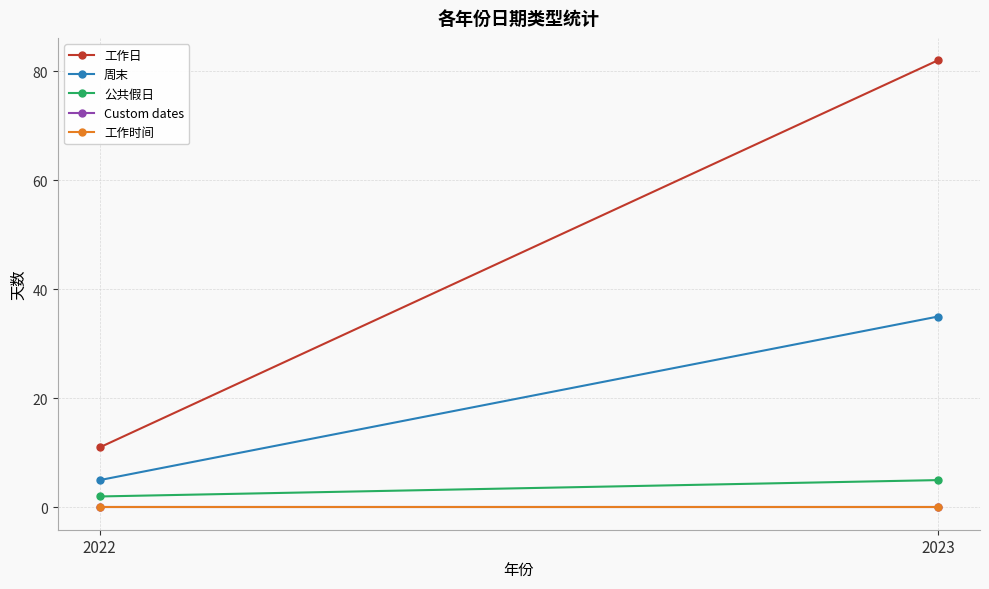

What is the approximate value of 工作日 at 2023, to the nearest 10?

80